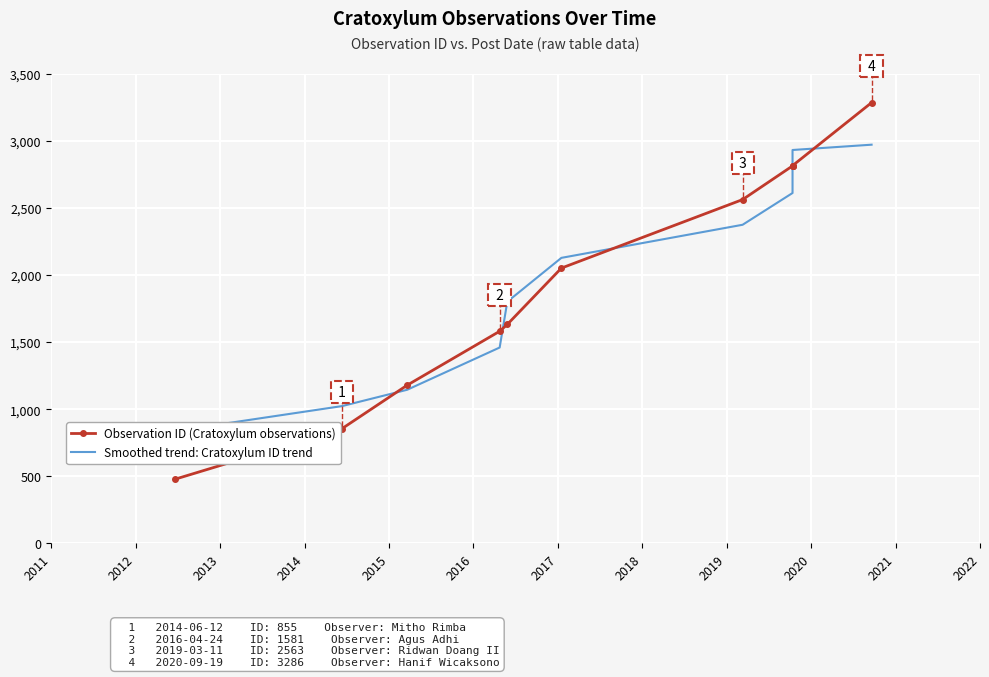

True or false: Observation ID (Cratoxylum observations) has more than 1 interior local peaks.

False